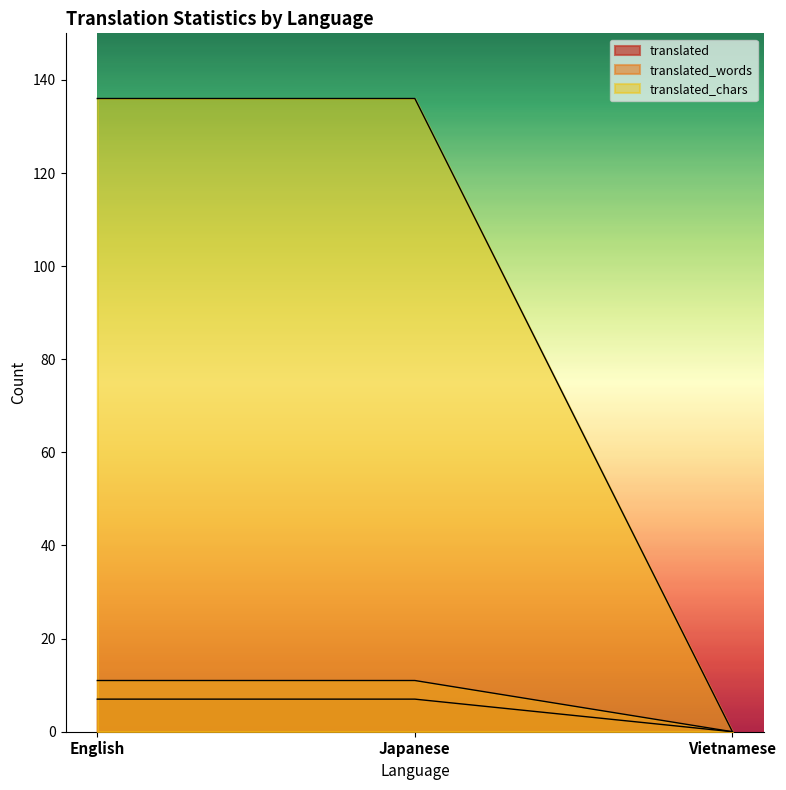

What is the label of the 3rd point from the right?

English